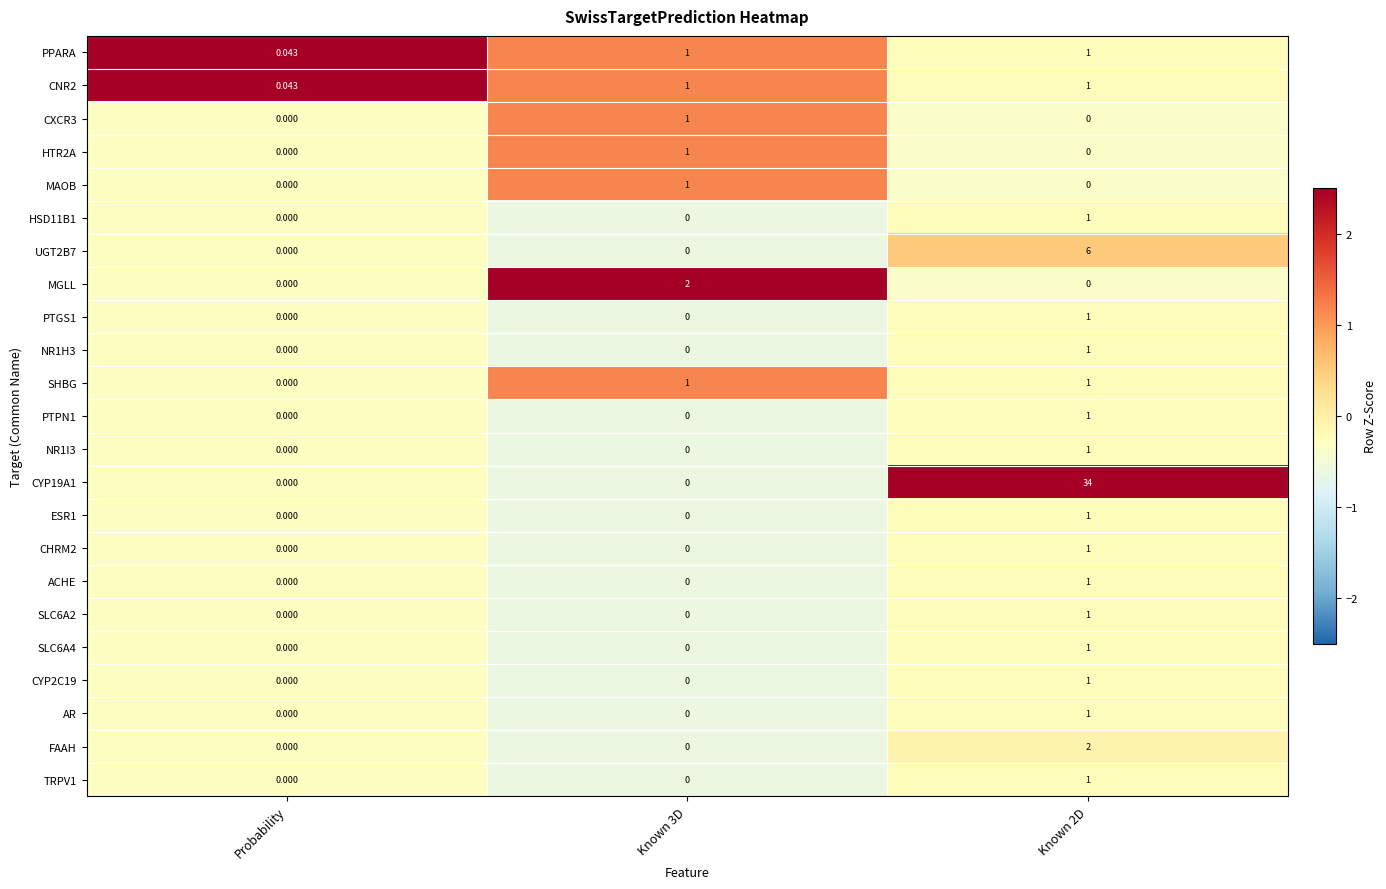

Is the value of AR at Probability greater than the value of NR1I3 at Known 2D?

No